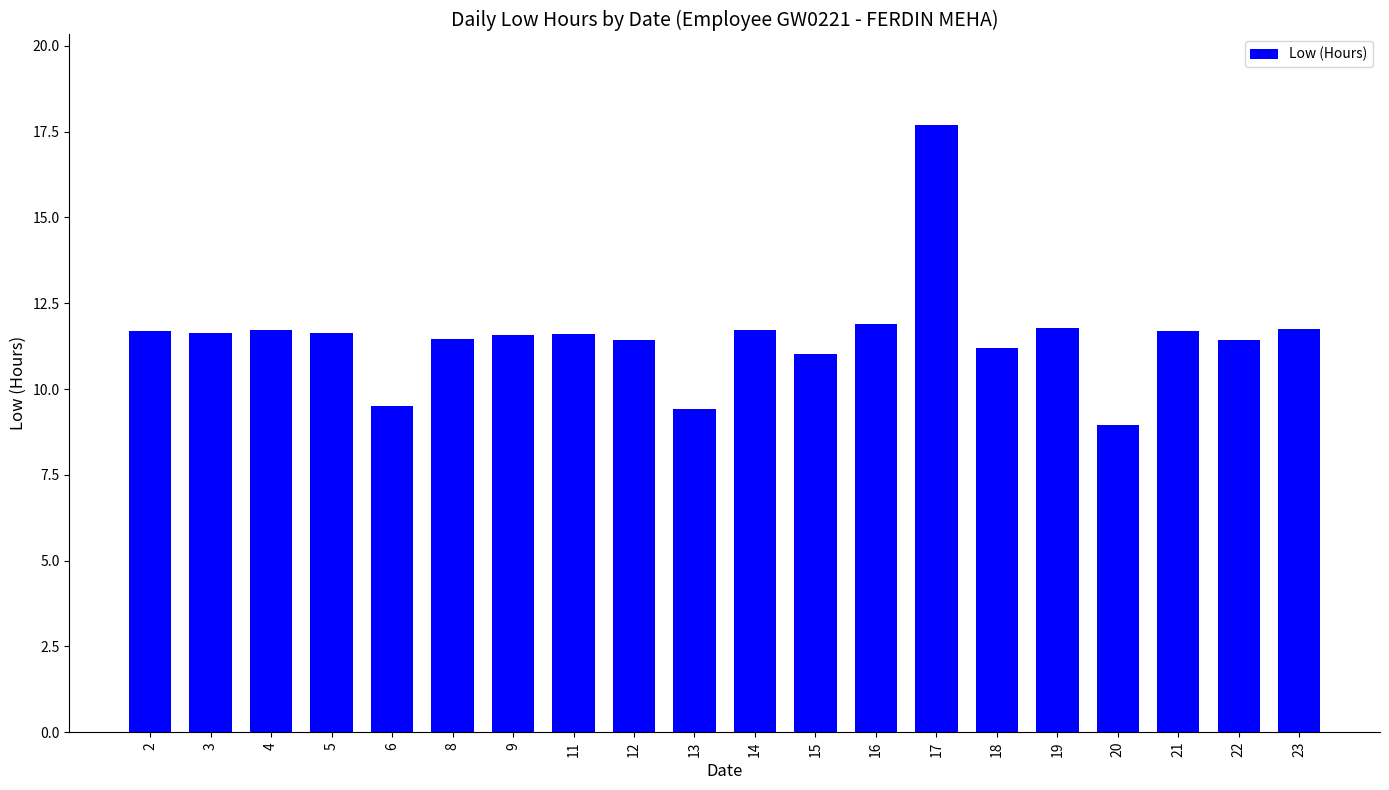

What is the average value?

11.5